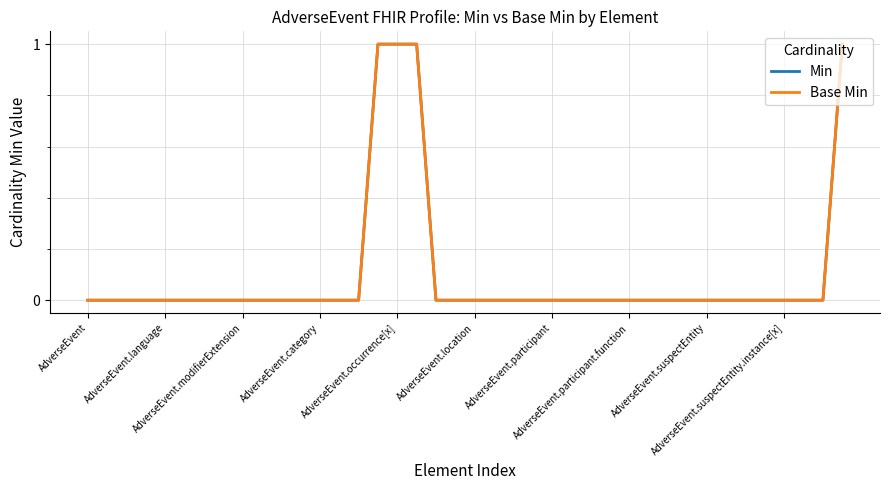

Where is Base Min nearest to the value 0?

AdverseEvent